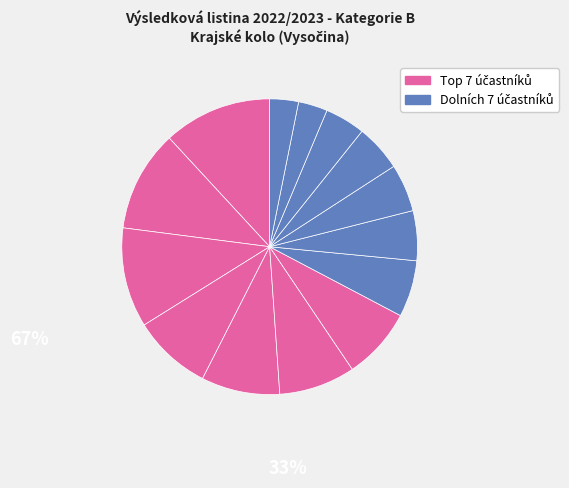

How many segments does this pie chart have?

14